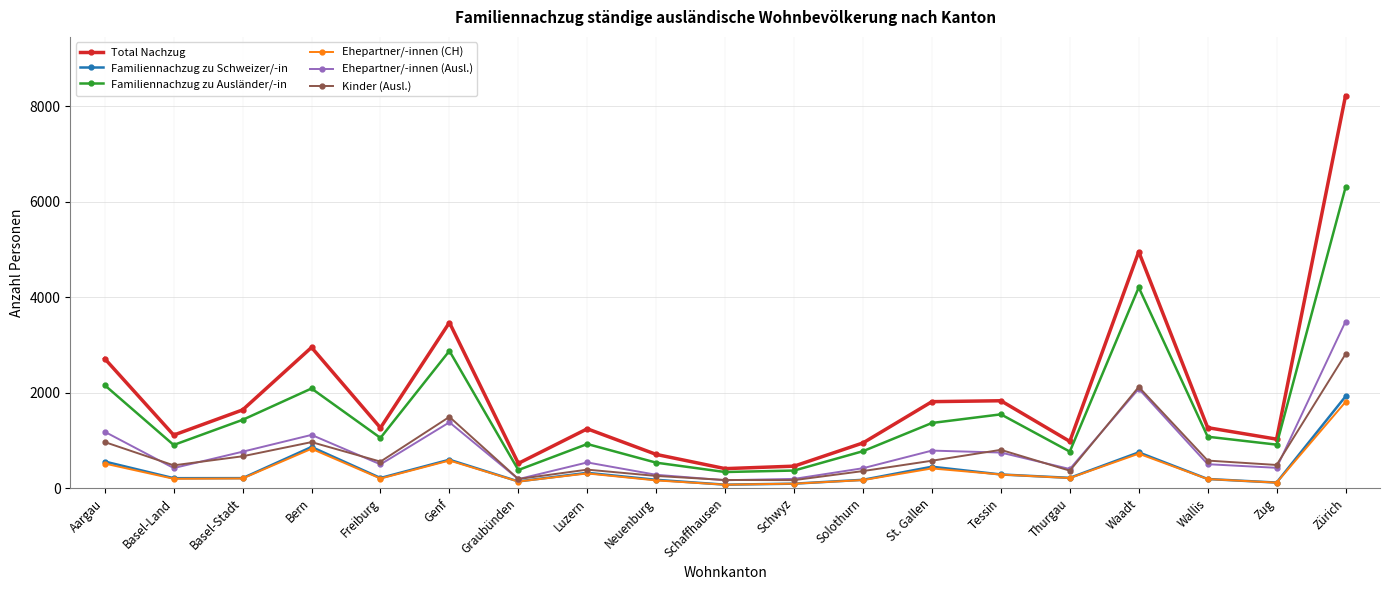

What are all the series names shown in the legend?

Total Nachzug, Familiennachzug zu Schweizer/-in, Familiennachzug zu Ausländer/-in, Ehepartner/-innen (CH), Ehepartner/-innen (Ausl.), Kinder (Ausl.)